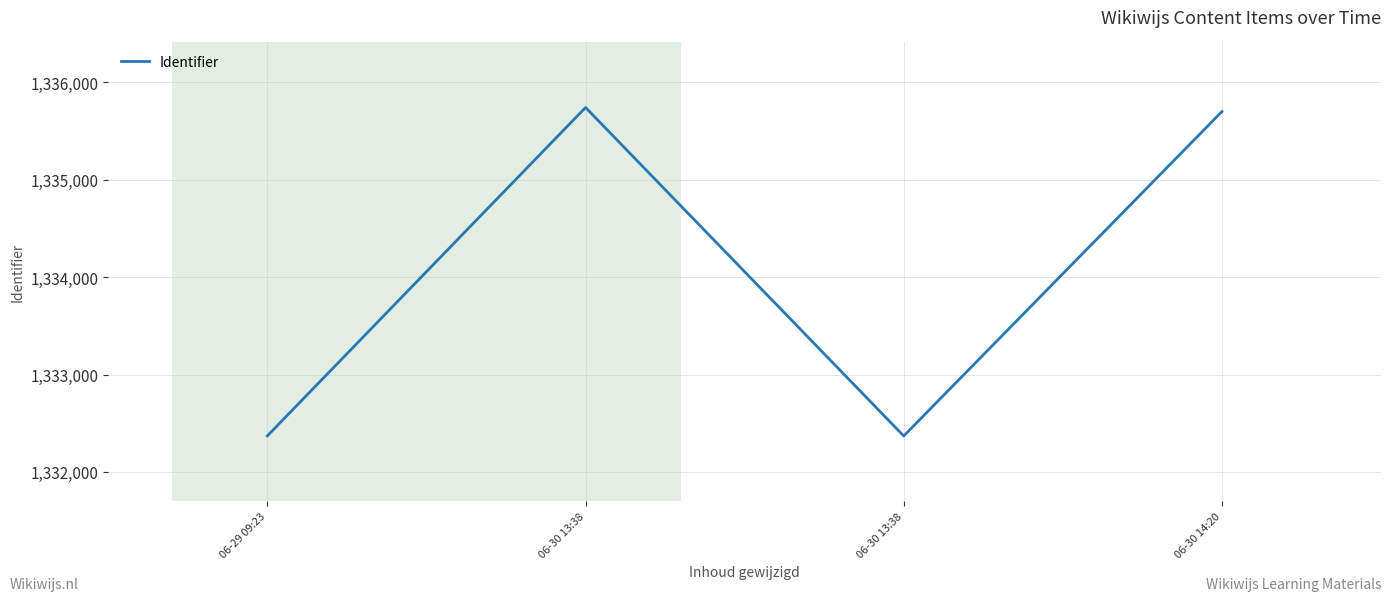

What is the difference between the values at 06-30 13:38 and 06-29 09:23?

1